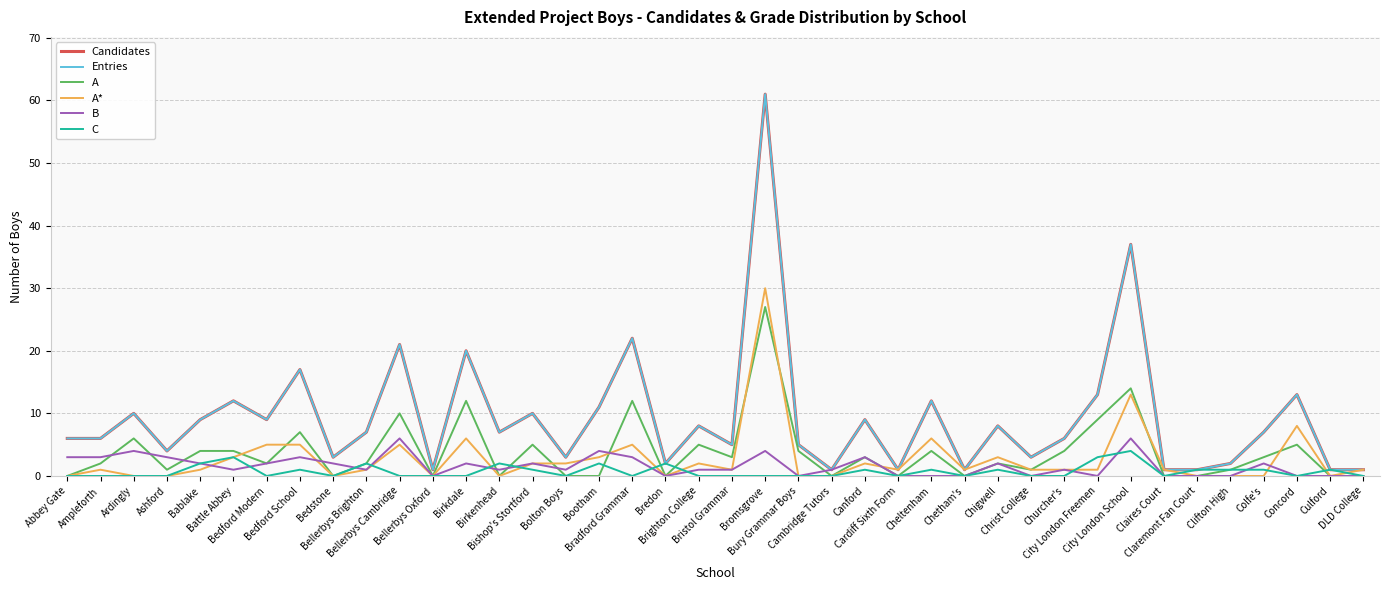

Does the chart have visible grid lines?

Yes